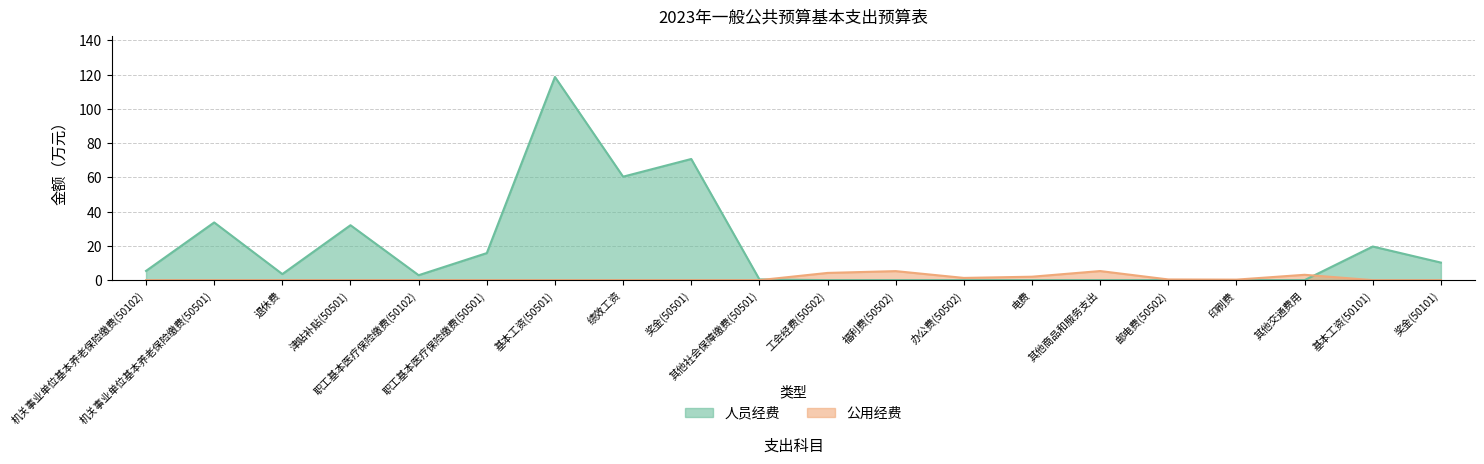

Count the number of data series in this chart.

2